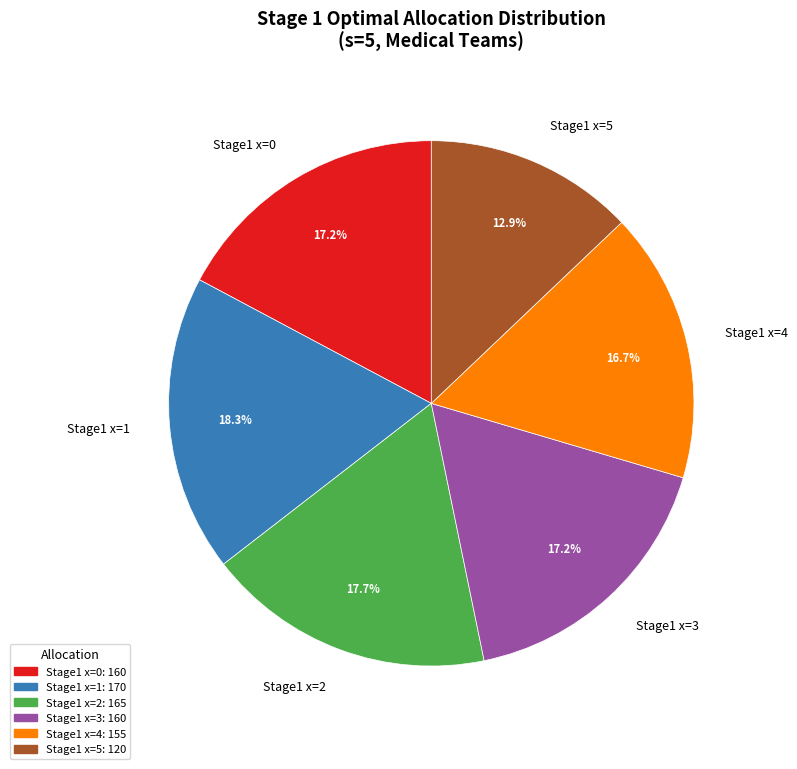

Between Stage1 x=4 and Stage1 x=1, which is larger?

Stage1 x=1